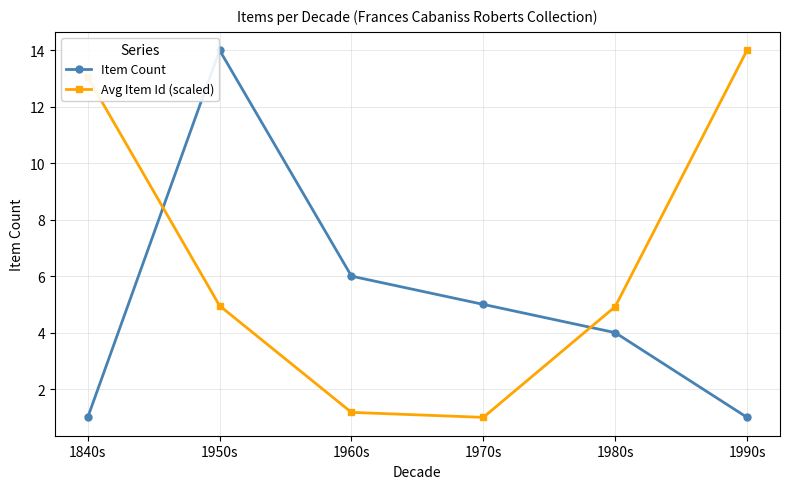

What is the lowest value of the Avg Item Id (scaled) series?

1.0